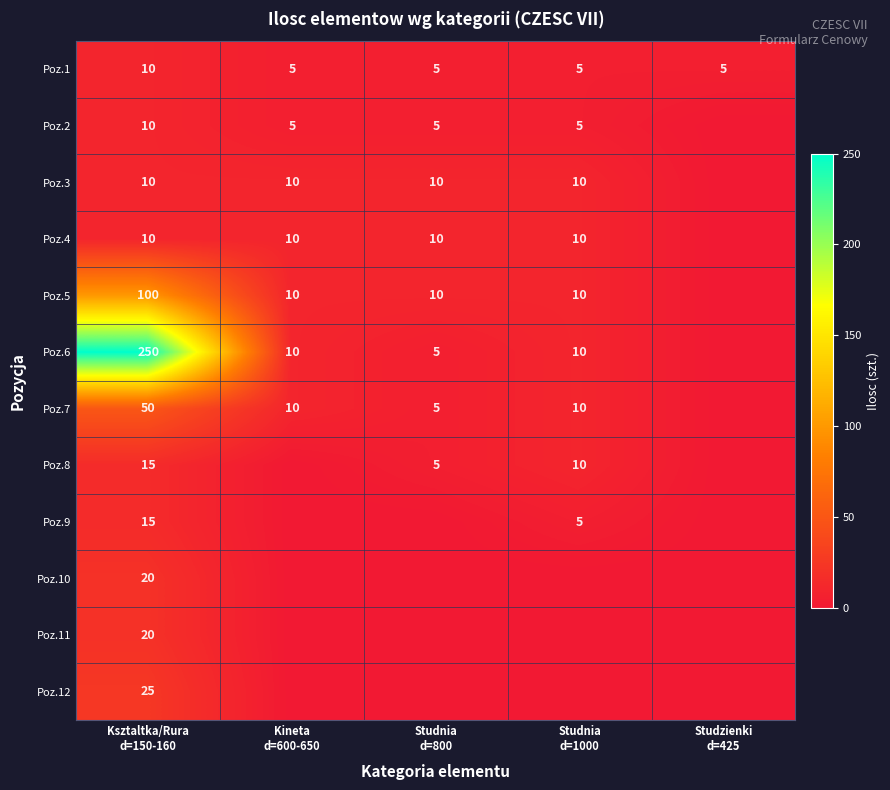

Which category has the lowest value across all series?

Studzienki
d=425